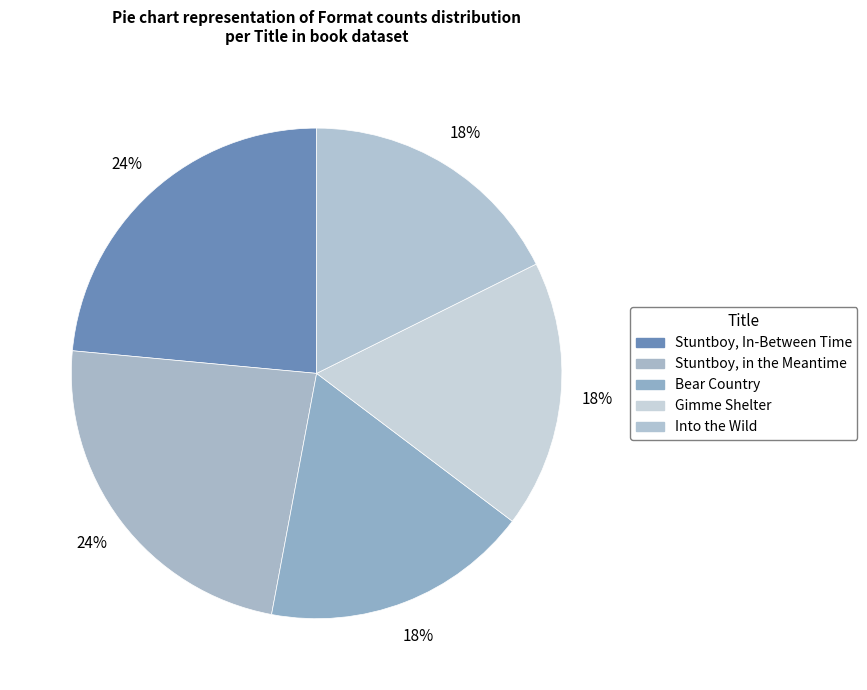

Which slice is the smallest?

Bear Country